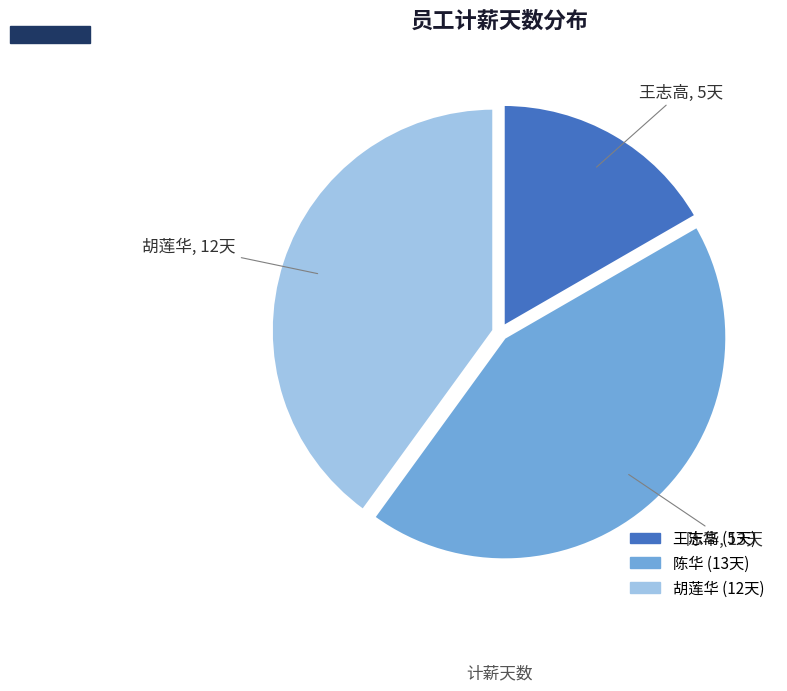

Which category has the smallest portion of the pie?

王志高